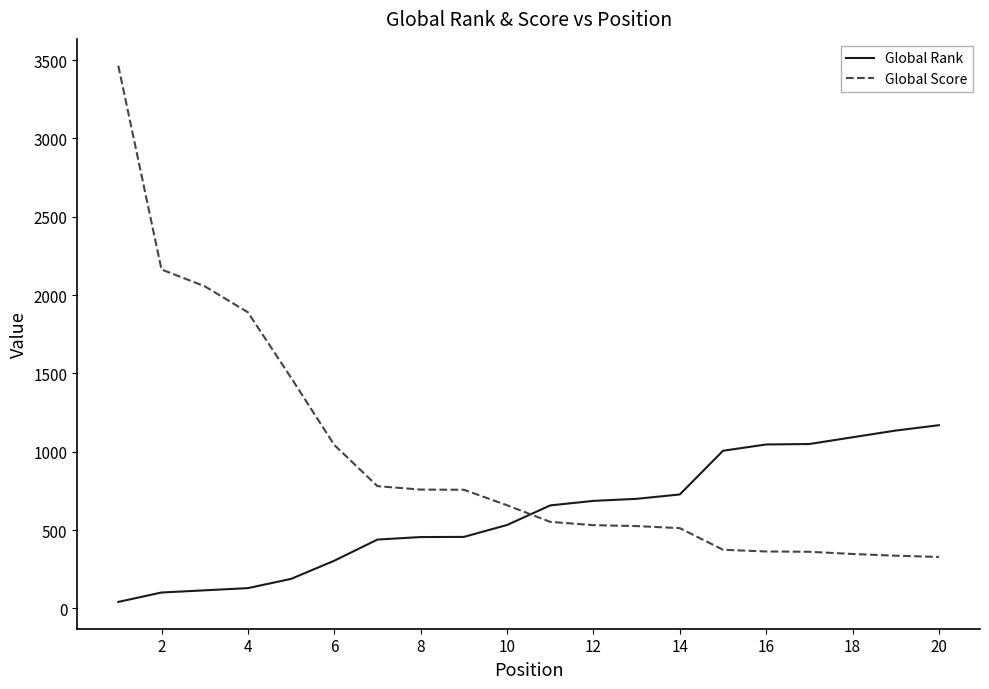

Count the number of categories in the chart.

20